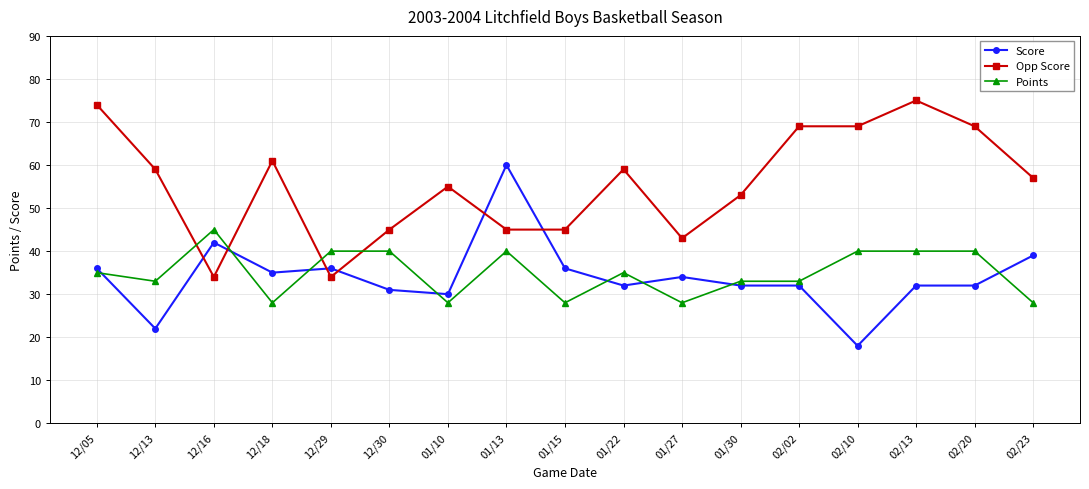

At which label does Opp Score reach its peak?

02/13